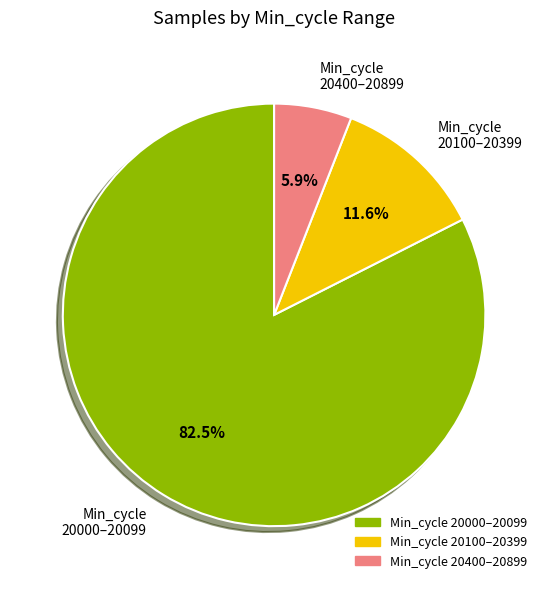

How many segments does this pie chart have?

3